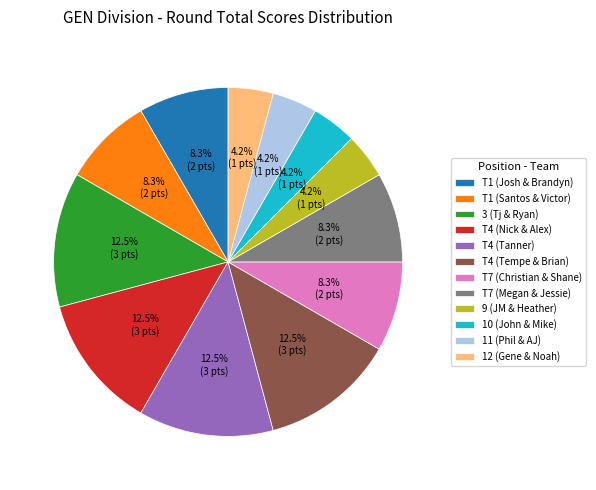

Is there any slice that represents more than half of the pie?

No